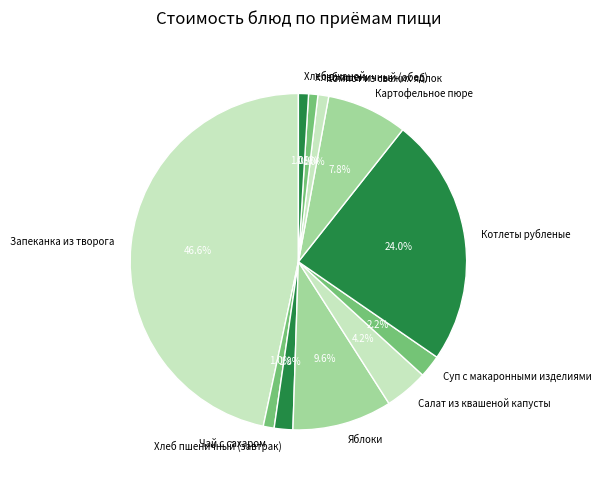

Is the sum of Компот из свежих яблок and Салат из квашеной капусты greater than half?

No